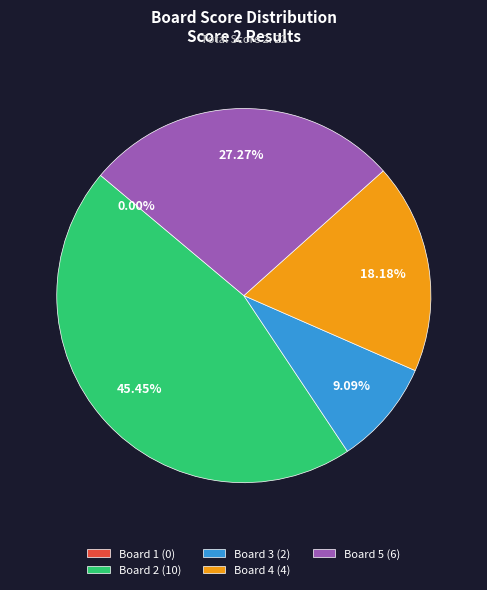

The Board 5 slice represents 39% of the pie. True or false?

False